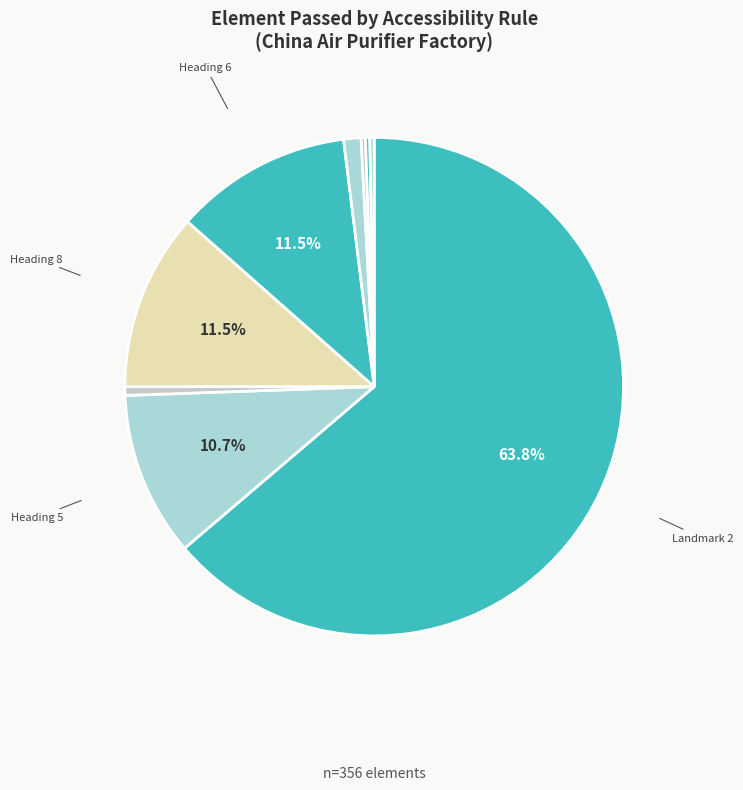

Count the number of slices in the pie.

9